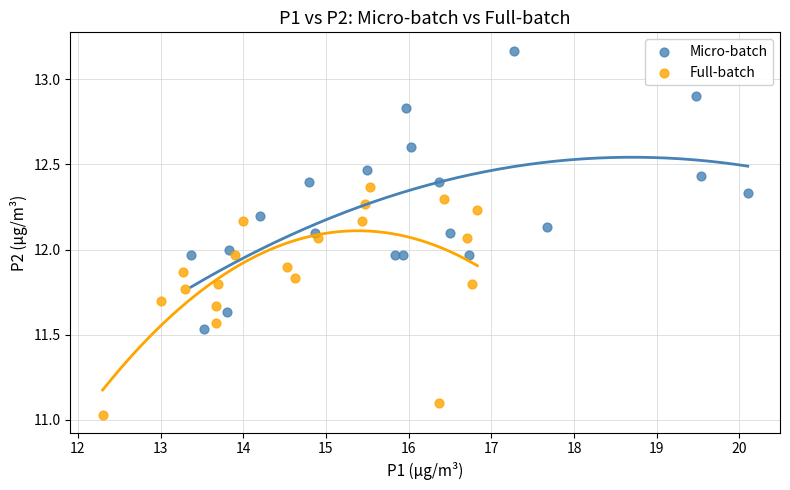

Which series reaches the maximum Y coordinate?

Micro-batch